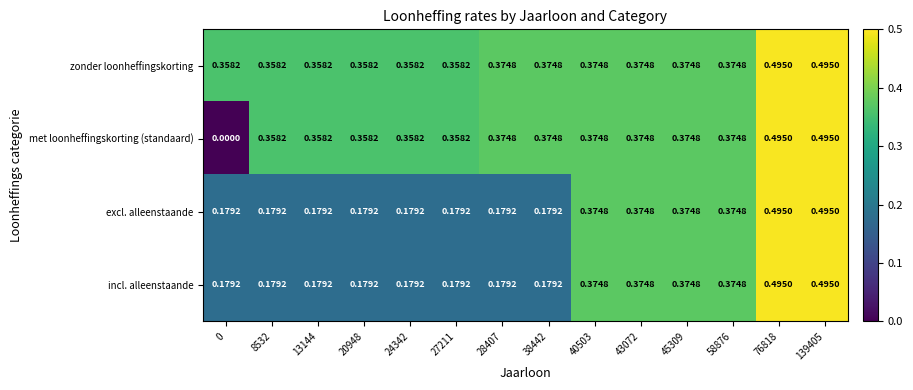

Is the value of incl. alleenstaande at 24342 greater than the value of excl. alleenstaande at 58876?

No